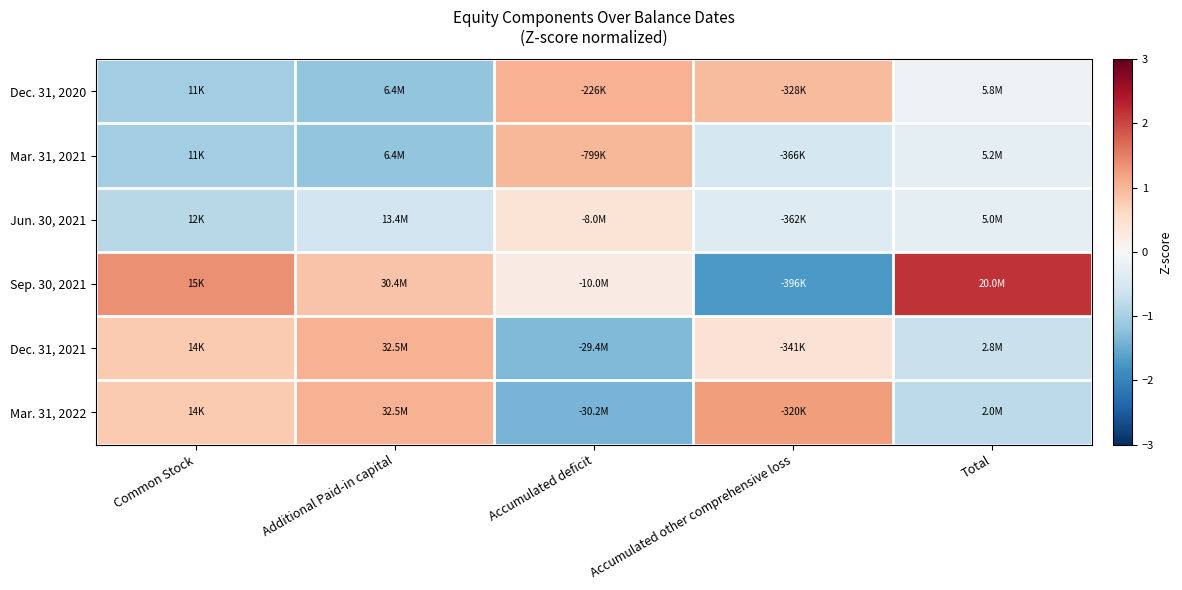

Reading left to right, extract all data points from this chart.

Dec. 31, 2020: Common Stock=-1.1	Additional Paid-in capital=-1.2	Accumulated deficit=1.0	Accumulated other comprehensive loss=0.9	Total=-0.2
Mar. 31, 2021: Common Stock=-1.1	Additional Paid-in capital=-1.2	Accumulated deficit=1.0	Accumulated other comprehensive loss=-0.5	Total=-0.3
Jun. 30, 2021: Common Stock=-0.8	Additional Paid-in capital=-0.6	Accumulated deficit=0.4	Accumulated other comprehensive loss=-0.4	Total=-0.3
Sep. 30, 2021: Common Stock=1.4	Additional Paid-in capital=0.9	Accumulated deficit=0.3	Accumulated other comprehensive loss=-1.7	Total=2.2
Dec. 31, 2021: Common Stock=0.8	Additional Paid-in capital=1.0	Accumulated deficit=-1.3	Accumulated other comprehensive loss=0.4	Total=-0.7
Mar. 31, 2022: Common Stock=0.8	Additional Paid-in capital=1.0	Accumulated deficit=-1.4	Accumulated other comprehensive loss=1.3	Total=-0.8